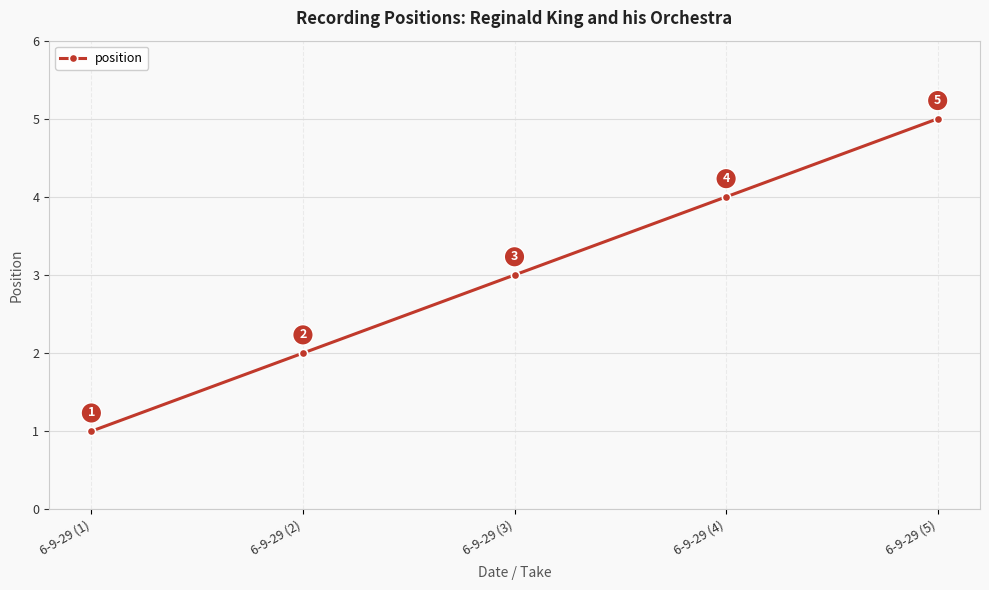

List the labels in order of value, largest first.

6-9-29 (5), 6-9-29 (4), 6-9-29 (3), 6-9-29 (2), 6-9-29 (1)